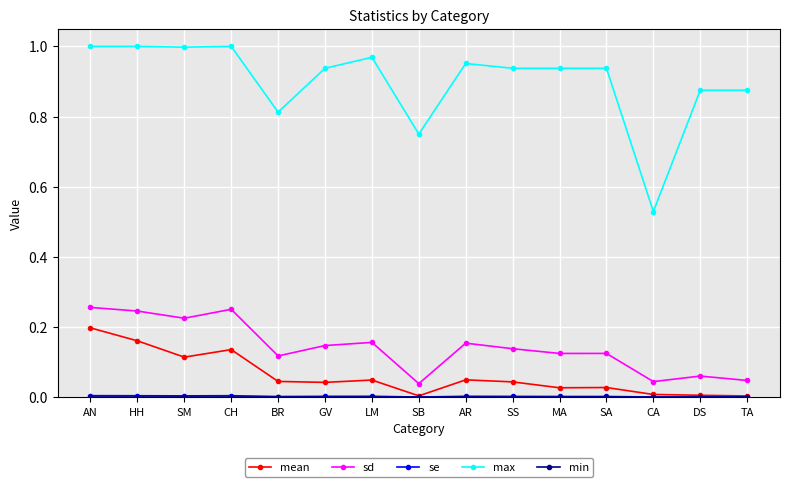

What is the sum of the sd values at SA and AN?

0.4